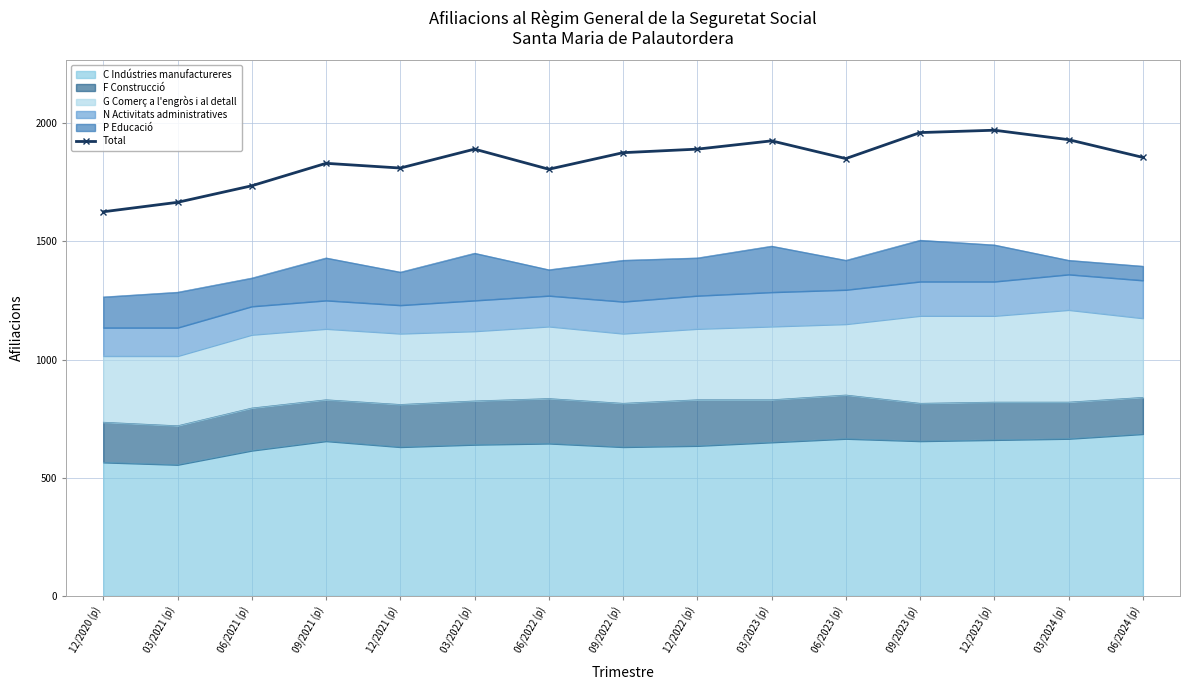

How many lines are shown in the chart?

1